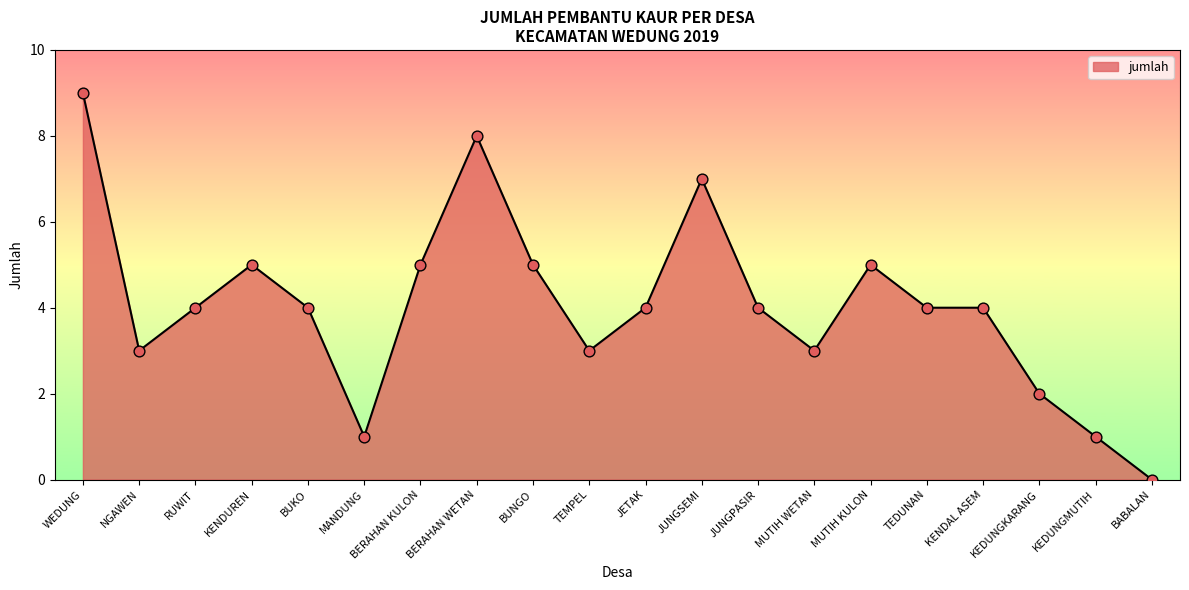

What is the change in value from RUWIT to BERAHAN KULON?

+1